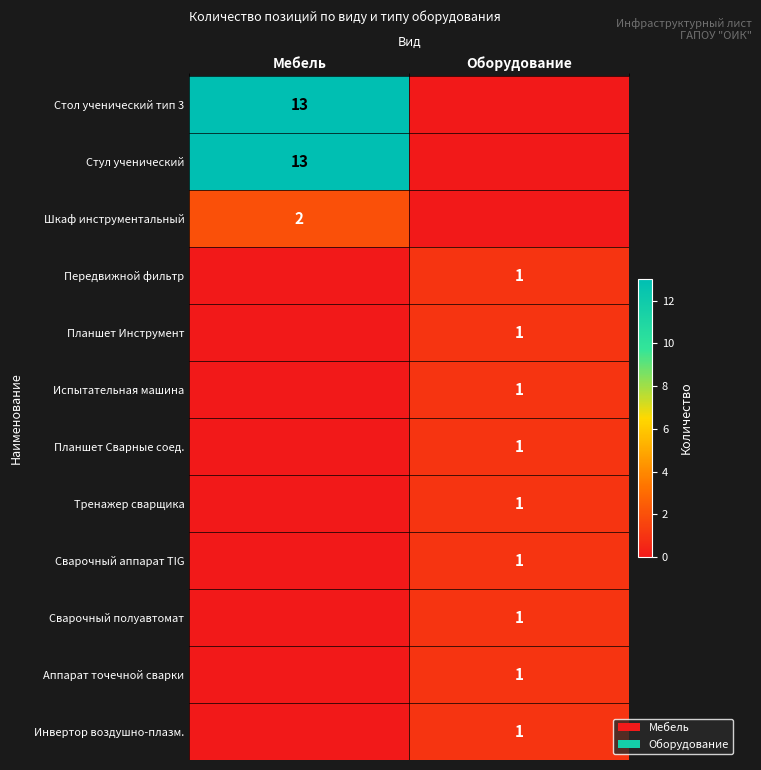

Count the number of data series in this chart.

12